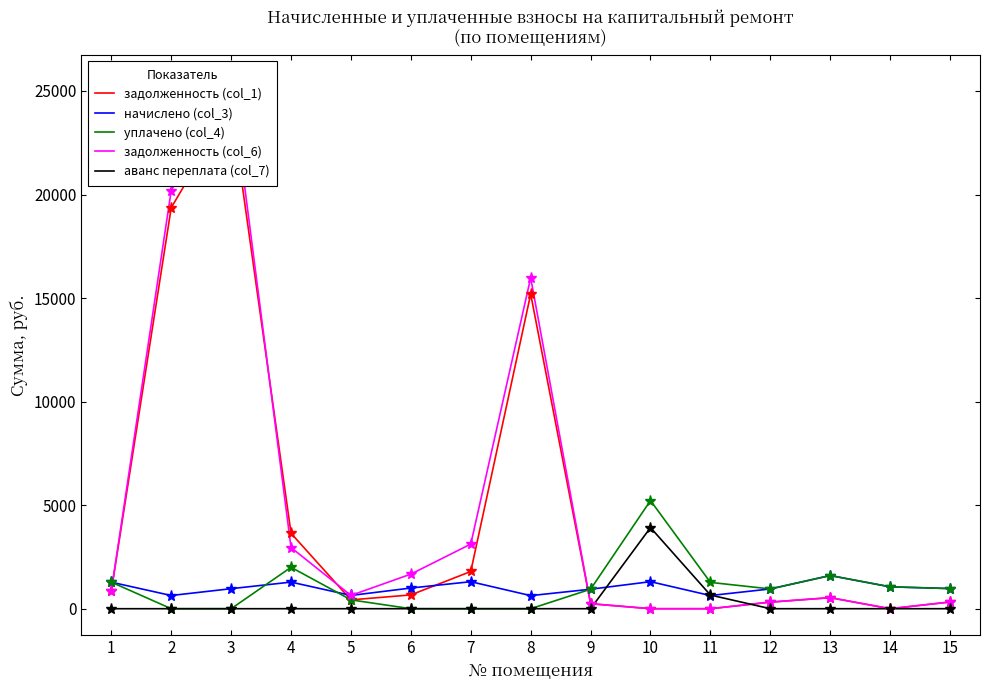

The value of аванс переплата (col_7) at 13 is 0.0. True or false?

True